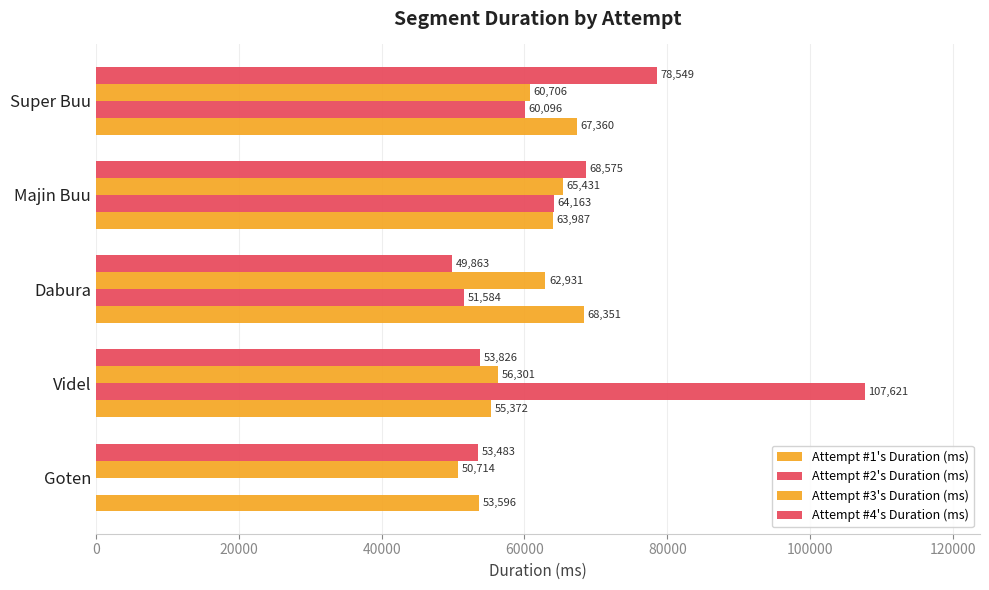

What is the difference between the maximum and minimum values in the Attempt #4's Duration (ms) series?

28686